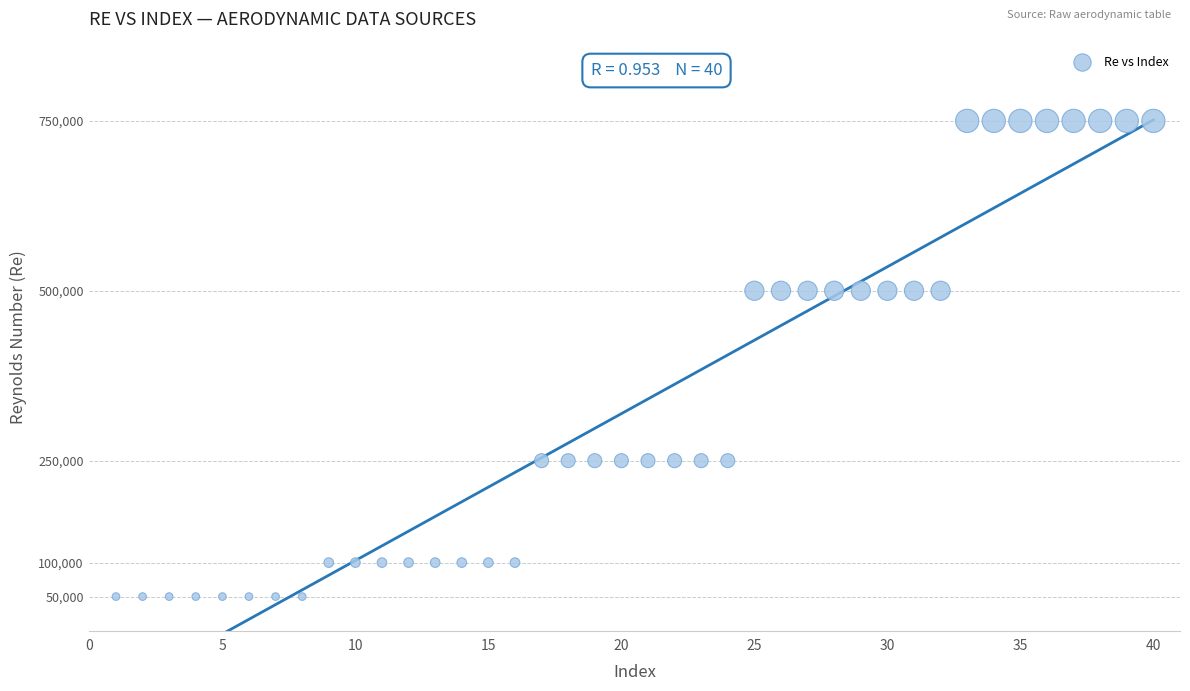

What is the range of X values (max minus min)?

39